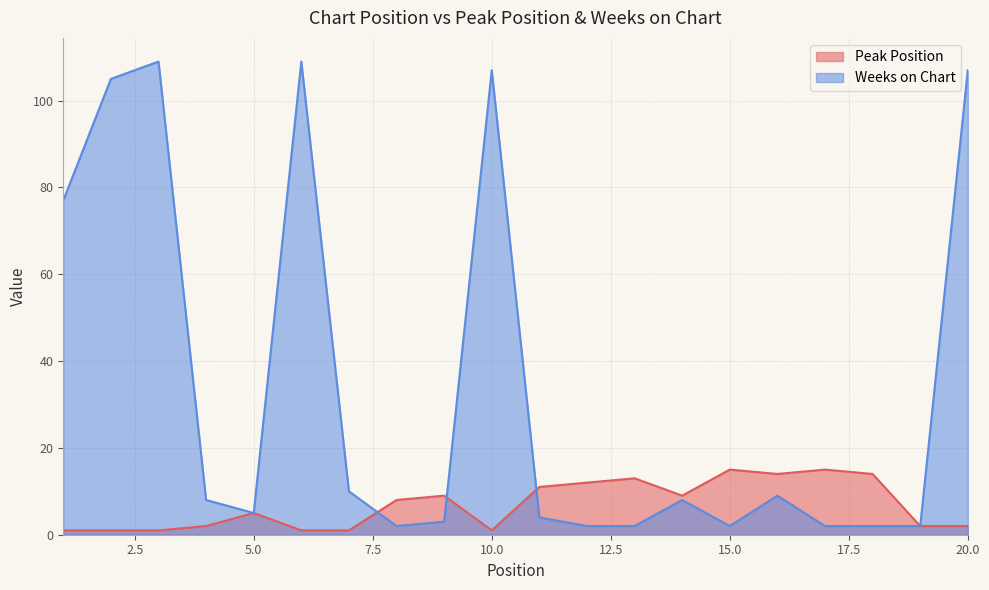

Between which two adjacent categories do Peak Position and Weeks on Chart first intersect?

7 and 8